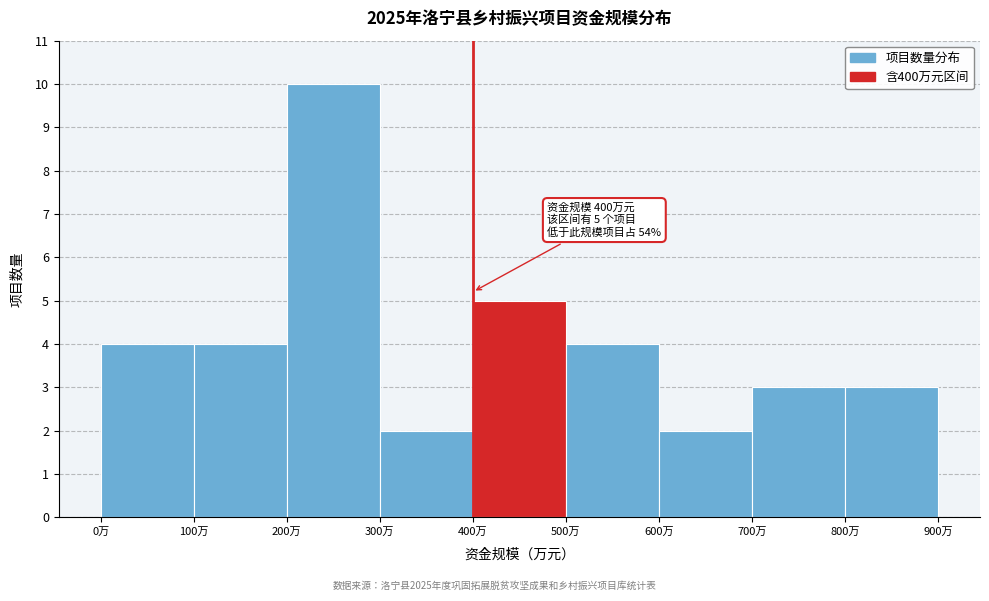

Which range on the x-axis has the tallest bar?

200 to 300